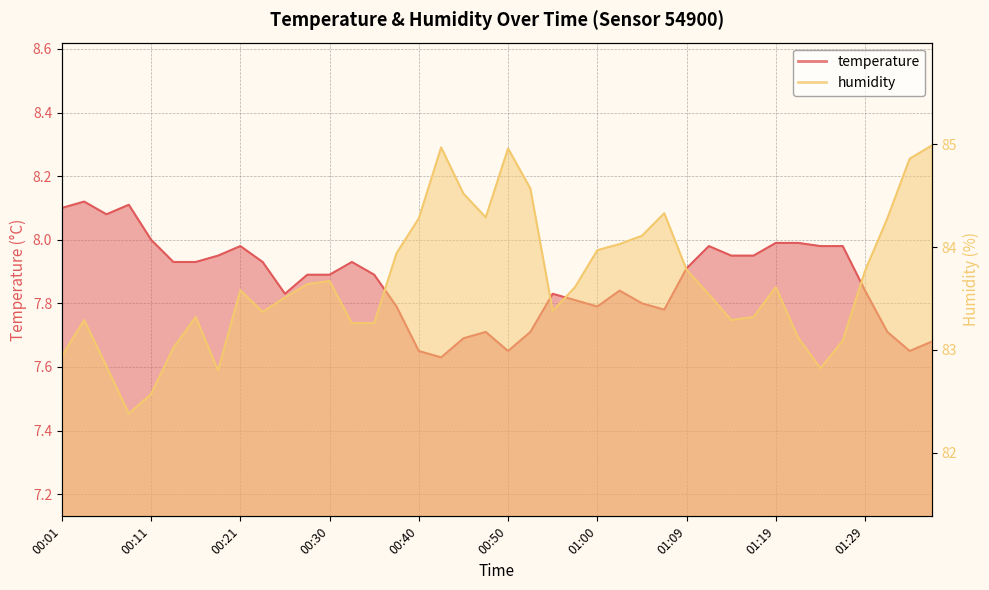

How many interior local valleys does the temperature series have?

7